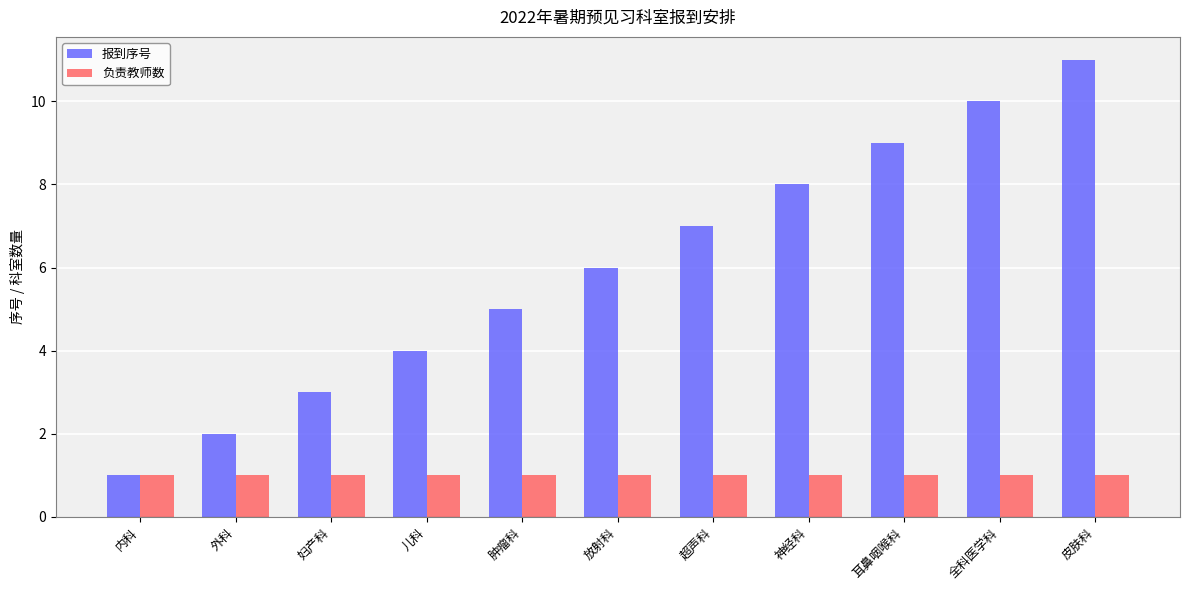

What are all the series names shown in the legend?

报到序号, 负责教师数